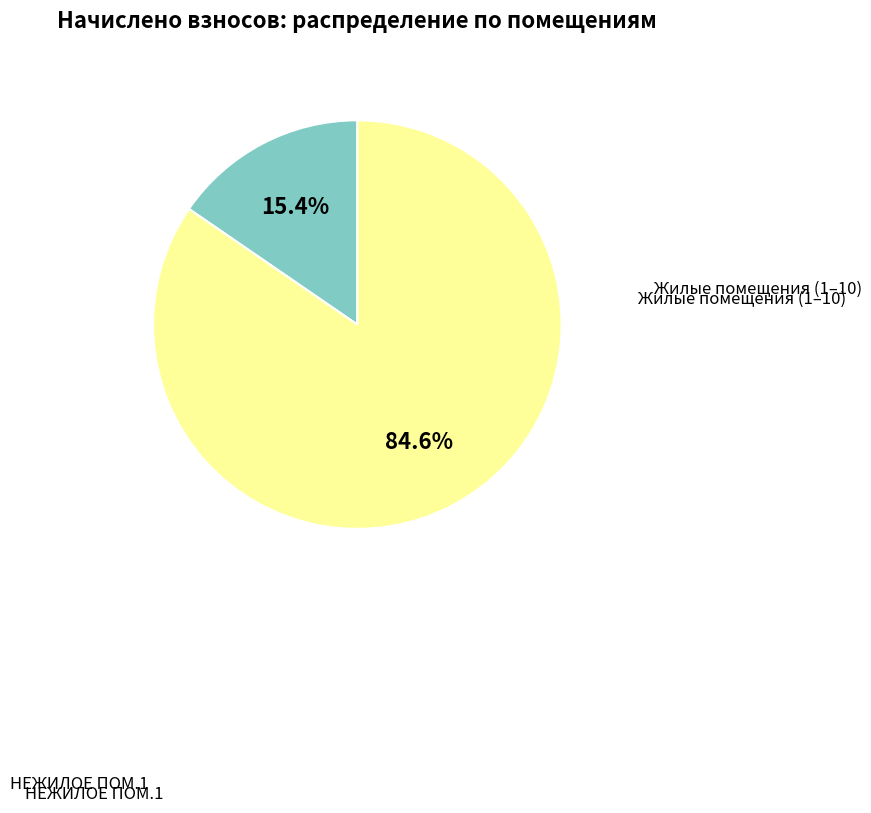

Is there a majority slice in this chart?

Yes